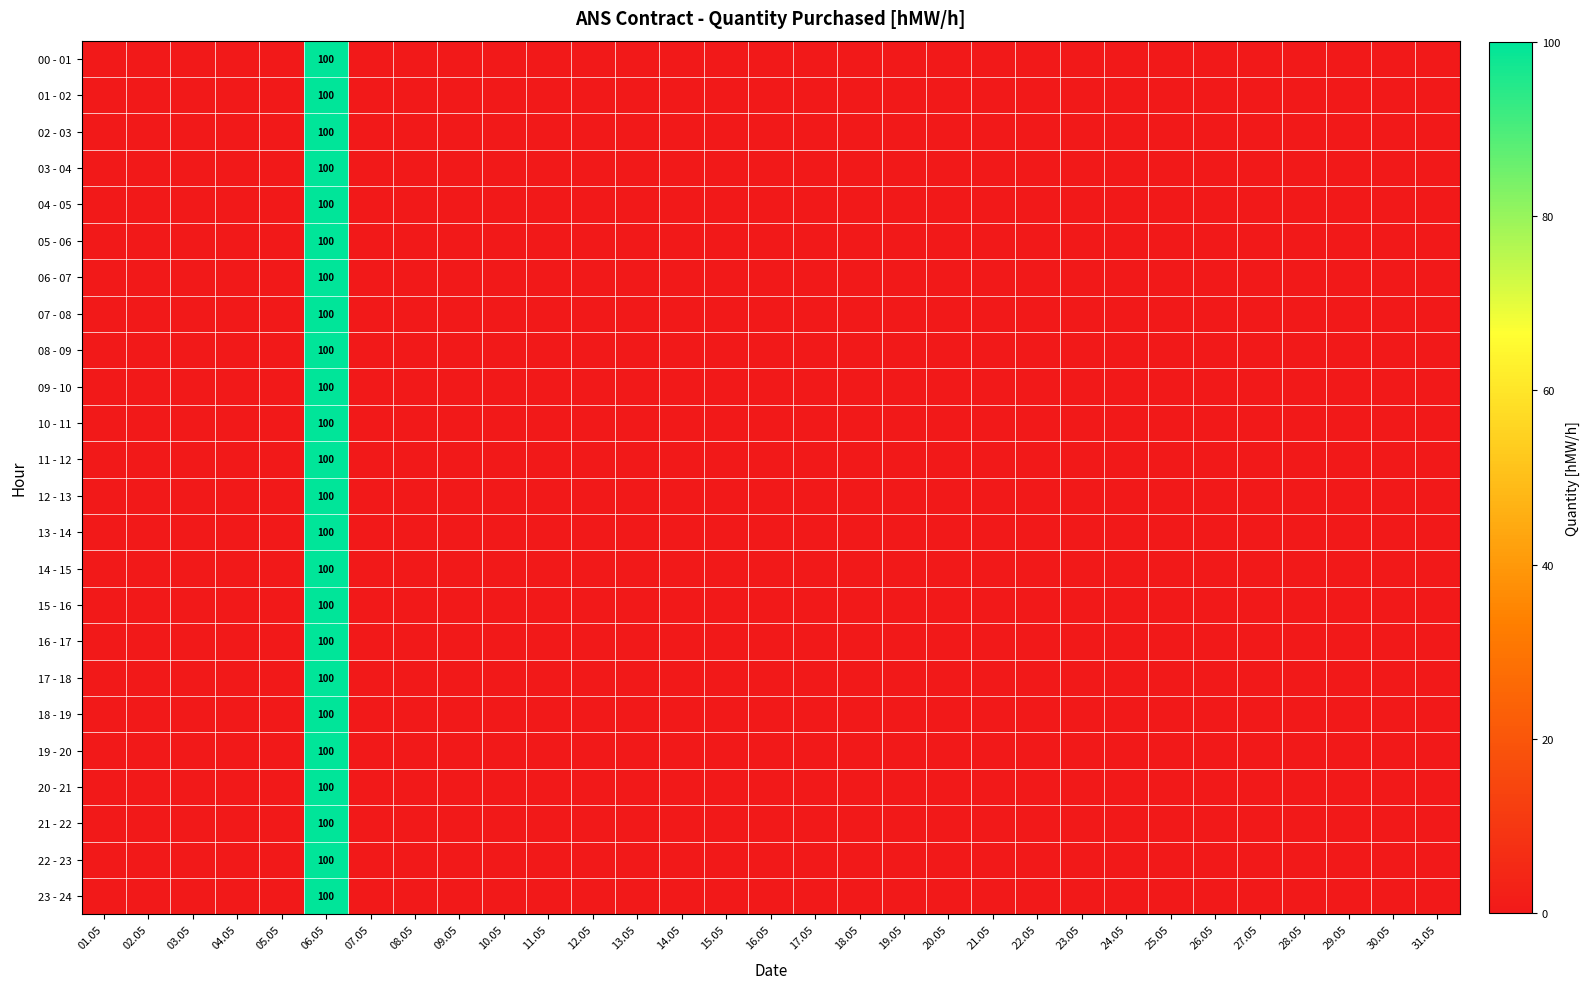

The 14 - 15 series shows 100 at 06.05. True or false?

True